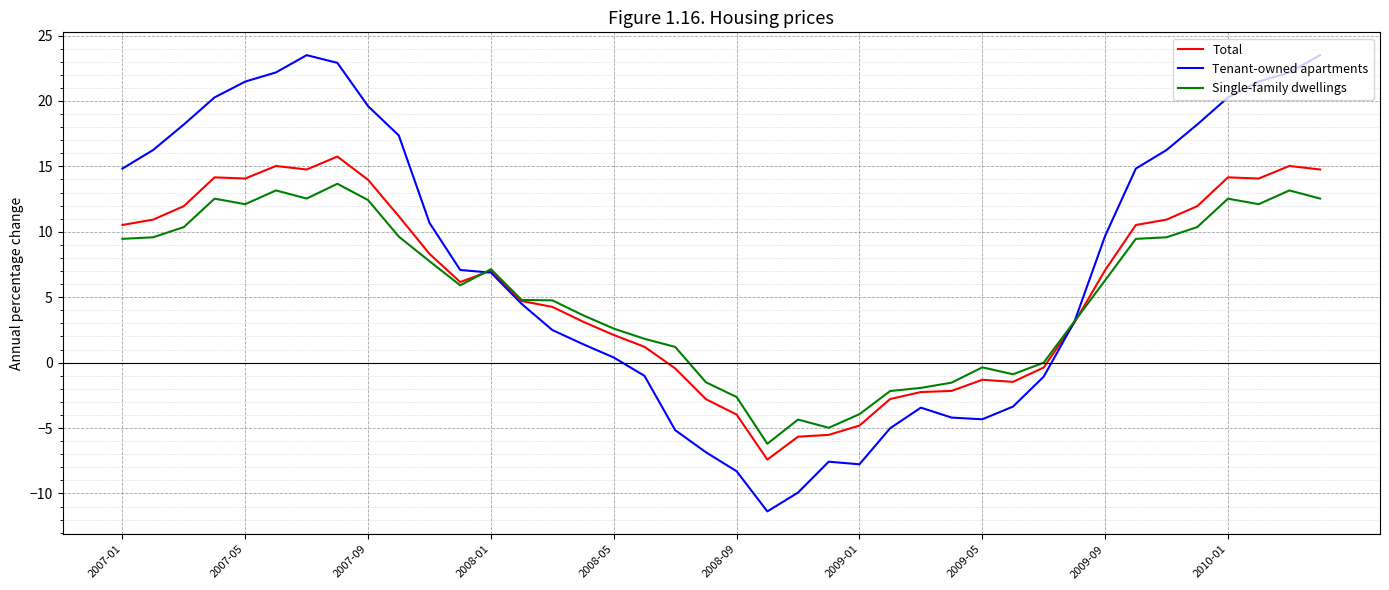

True or false: Single-family dwellings and Tenant-owned apartments intersect in this chart.

True